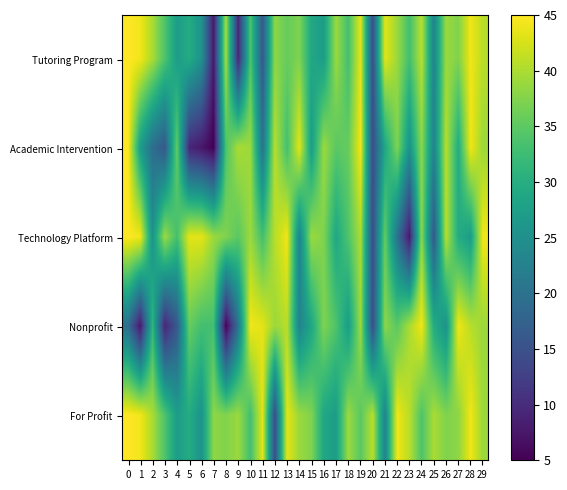

Count the number of categories in the chart.

30